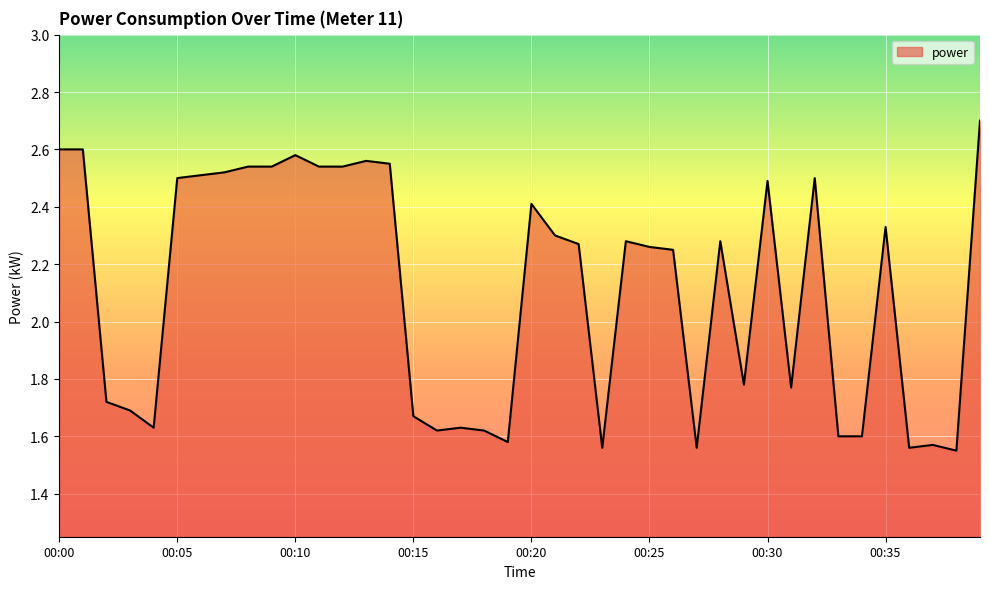

What is the greatest value displayed?

2.7